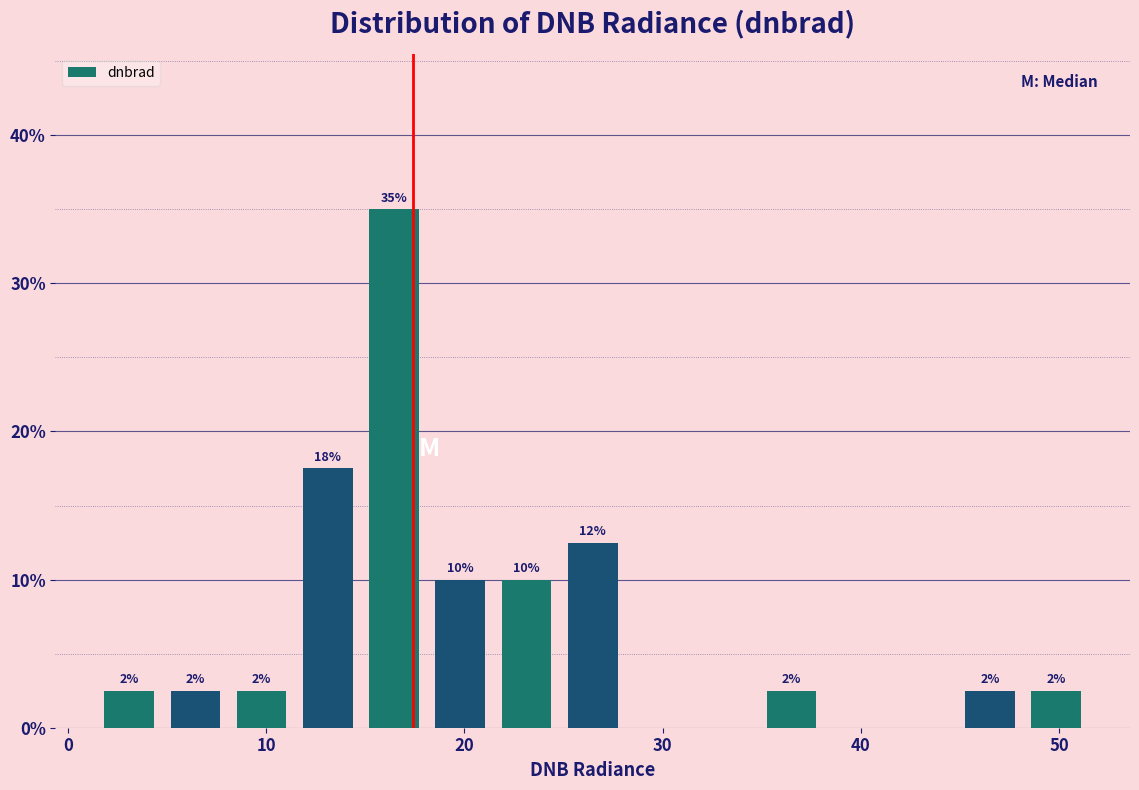

Around what value on the x-axis is the tallest bar? Give the approximate position of its centre, as read against the axis.

16